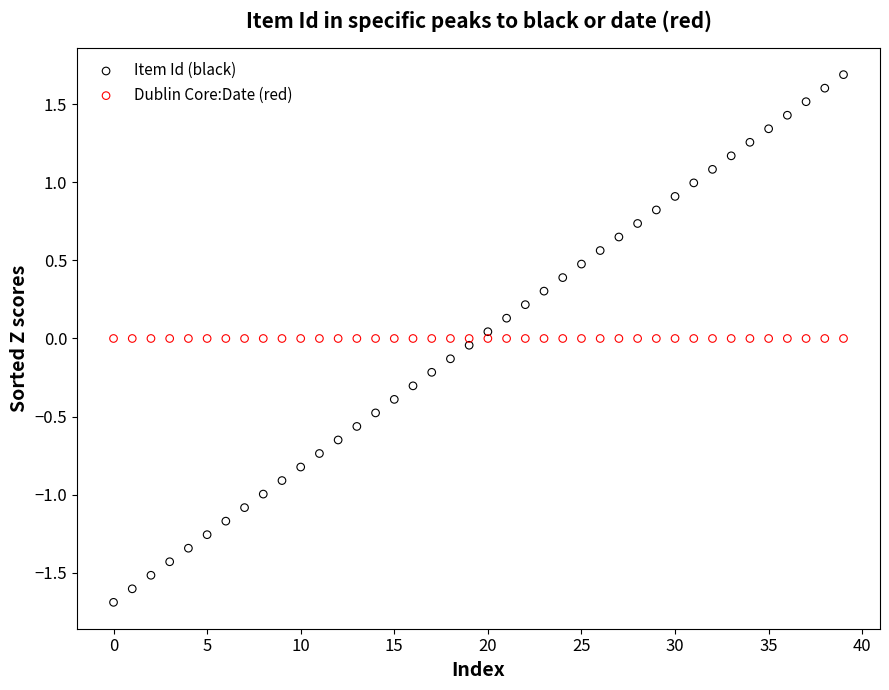

Which series reaches the minimum Y coordinate?

Item Id (black)